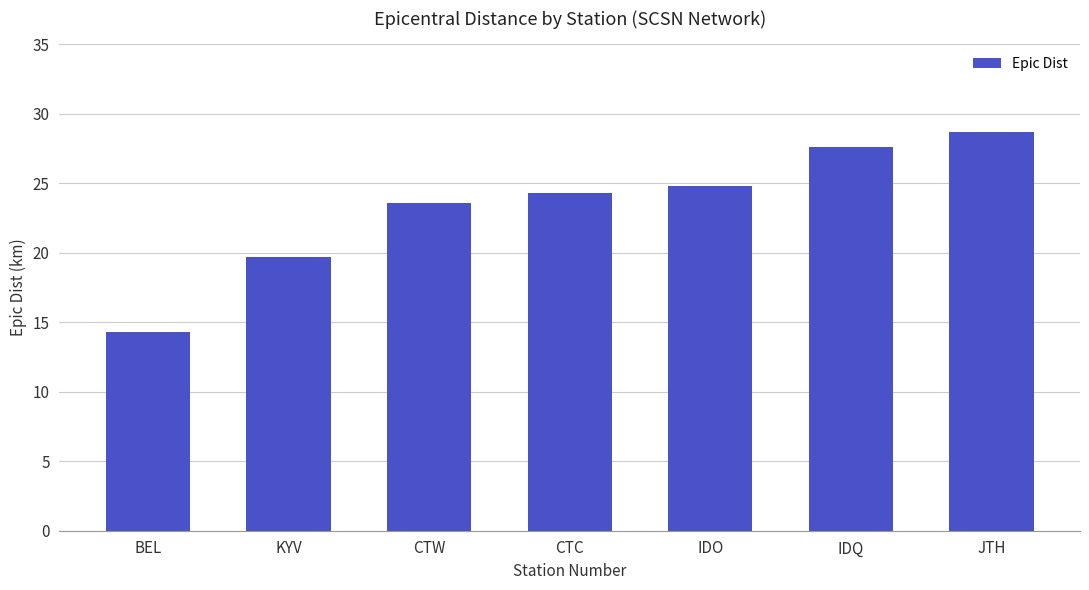

At which label is the value closest to 21?

KYV